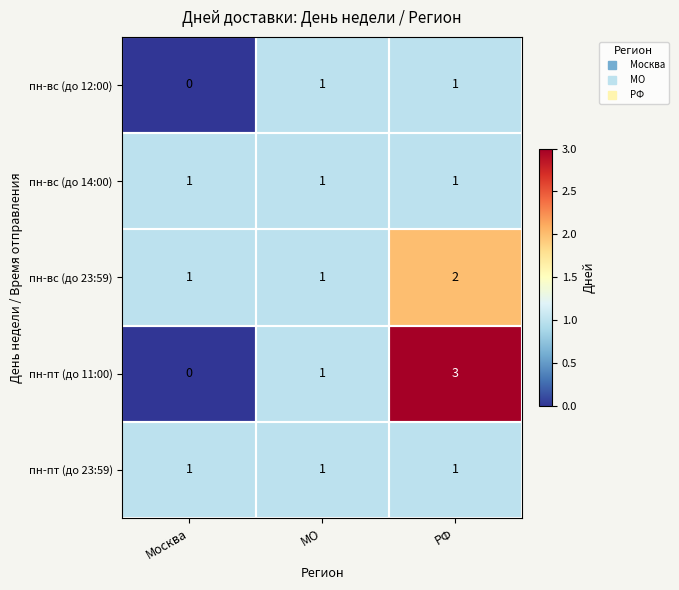

What is the total value across all series at РФ?

8